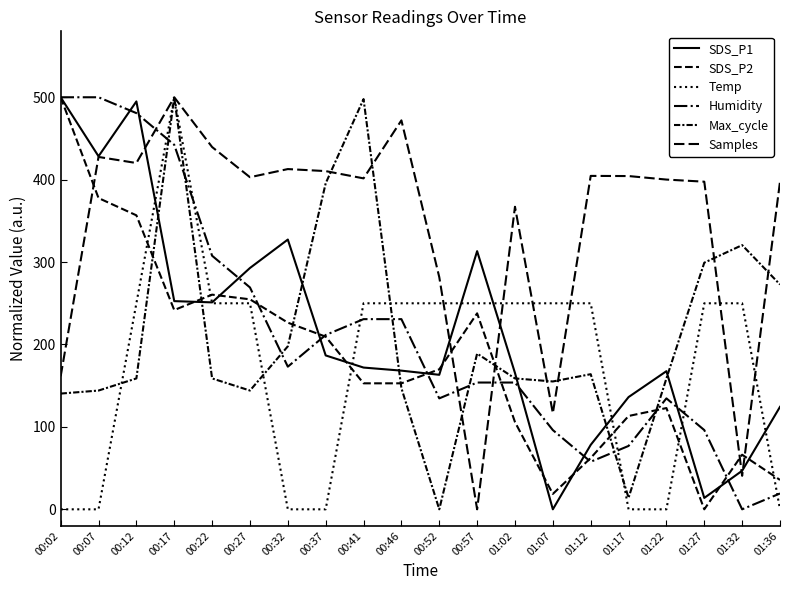

The SDS_P1 series shows 172.0 at 00:41. True or false?

True